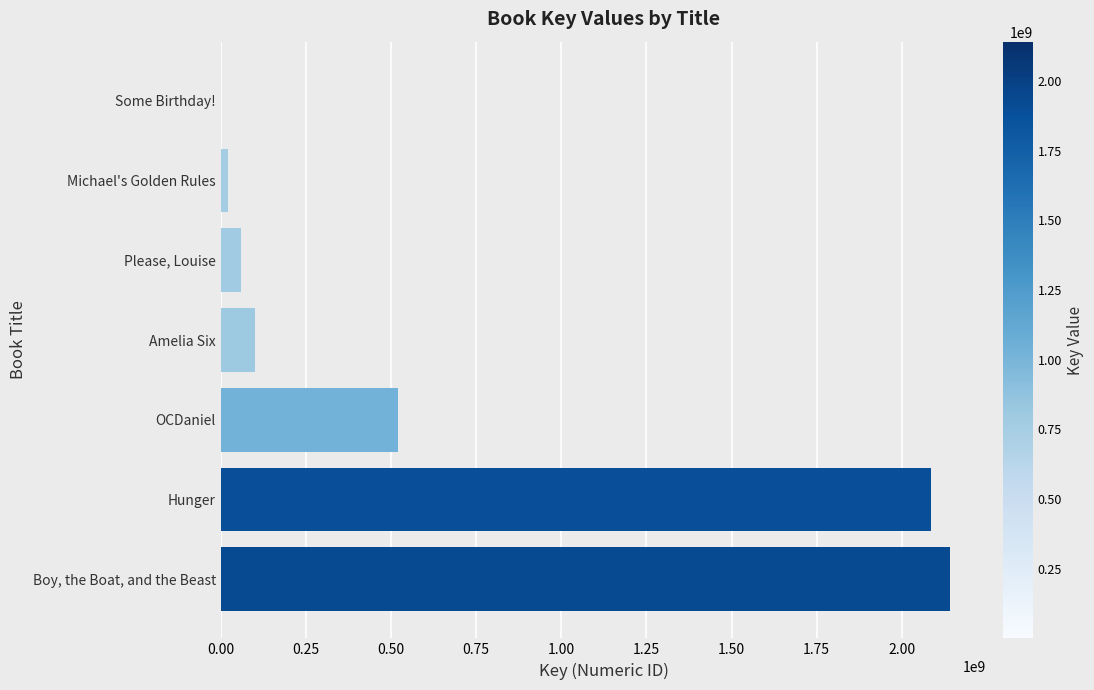

What is the change in value from Hunger to OCDaniel?

-1565233604